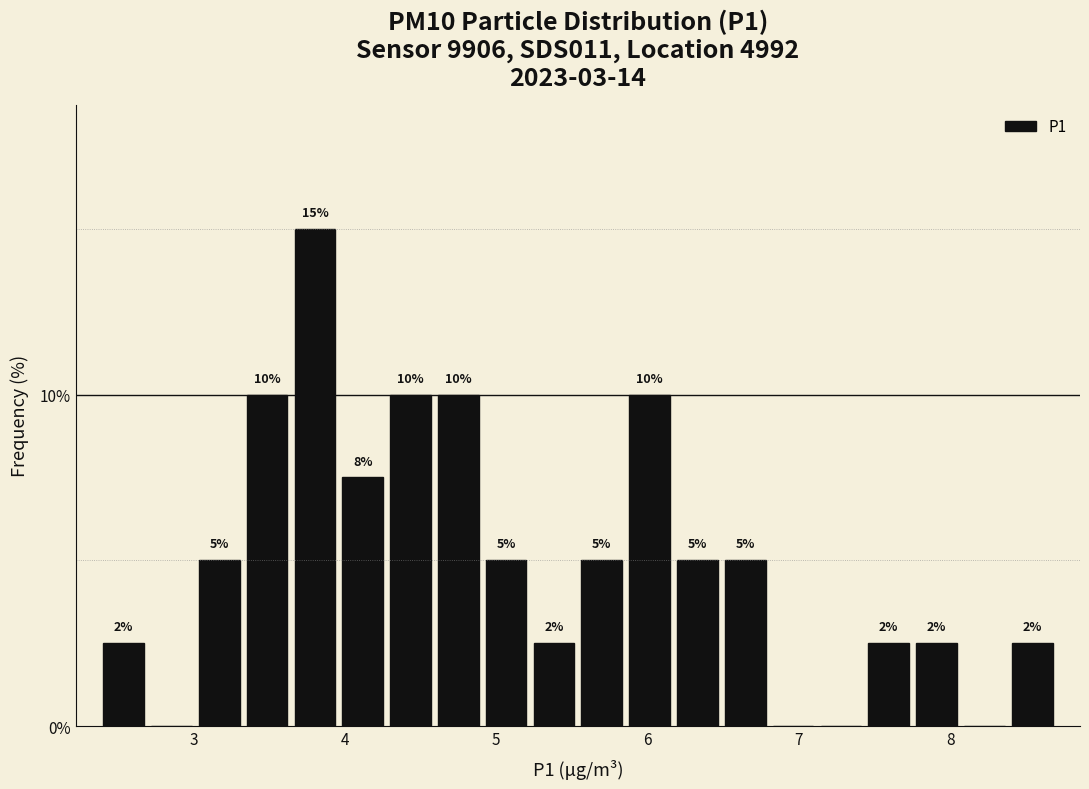

Around what value on the x-axis is the tallest bar? Give the approximate position of its centre, as read against the axis.

3.8